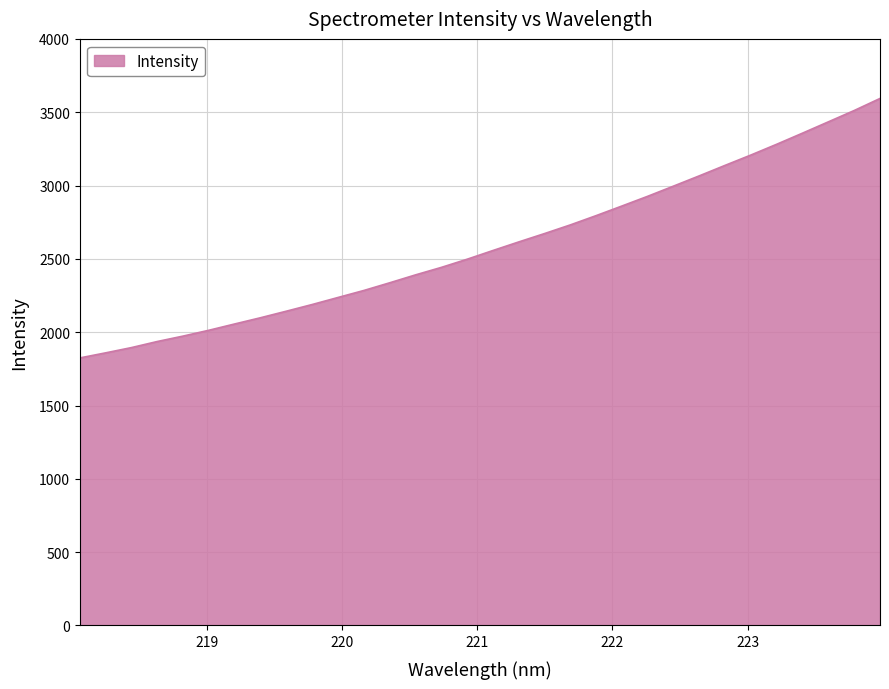

What is the greatest value displayed?

3593.7